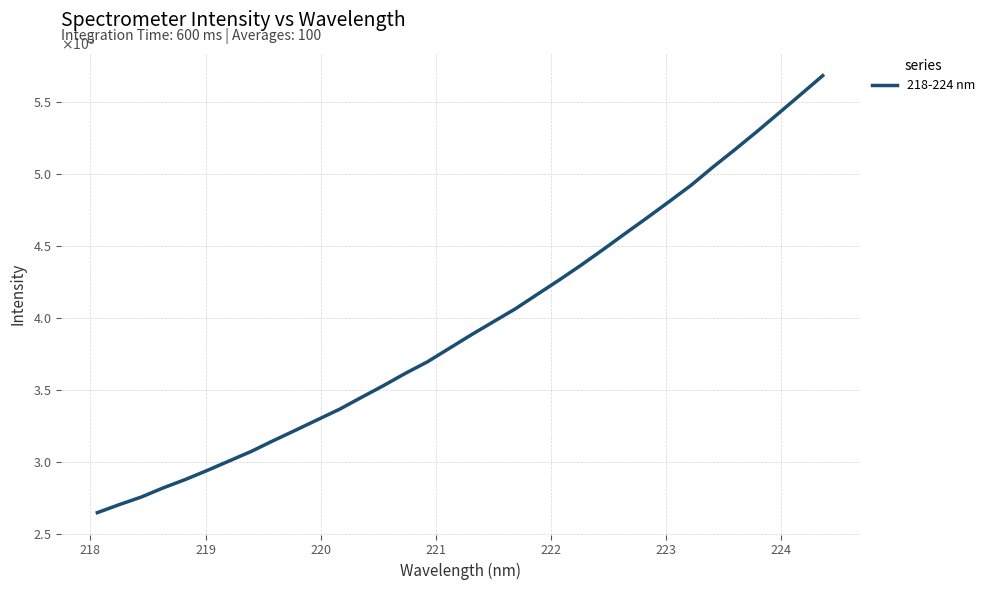

Does the chart have visible grid lines?

Yes